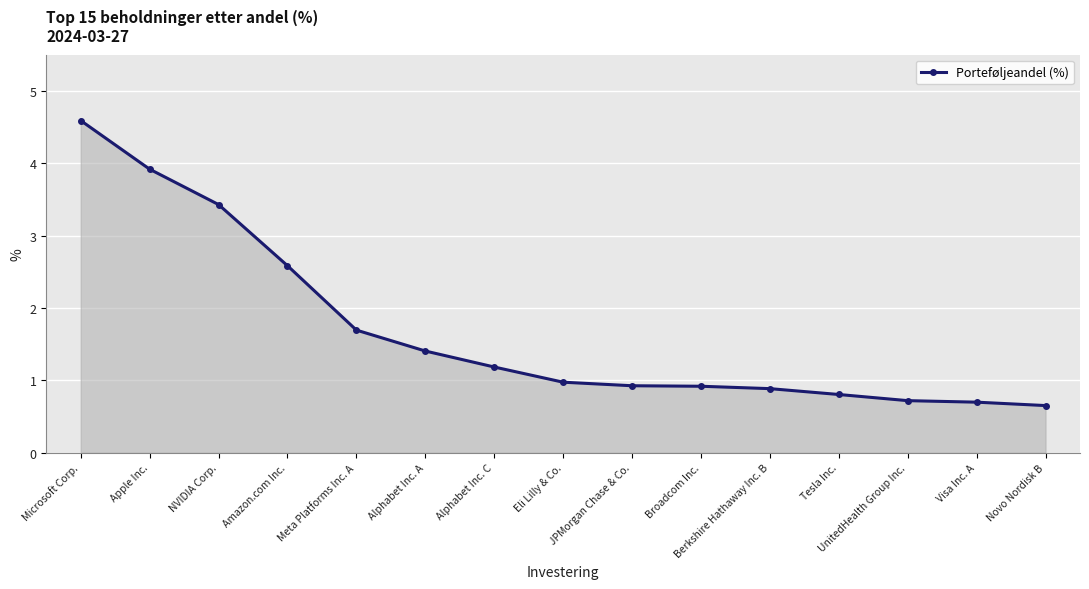

How many distinct data groups are displayed?

1